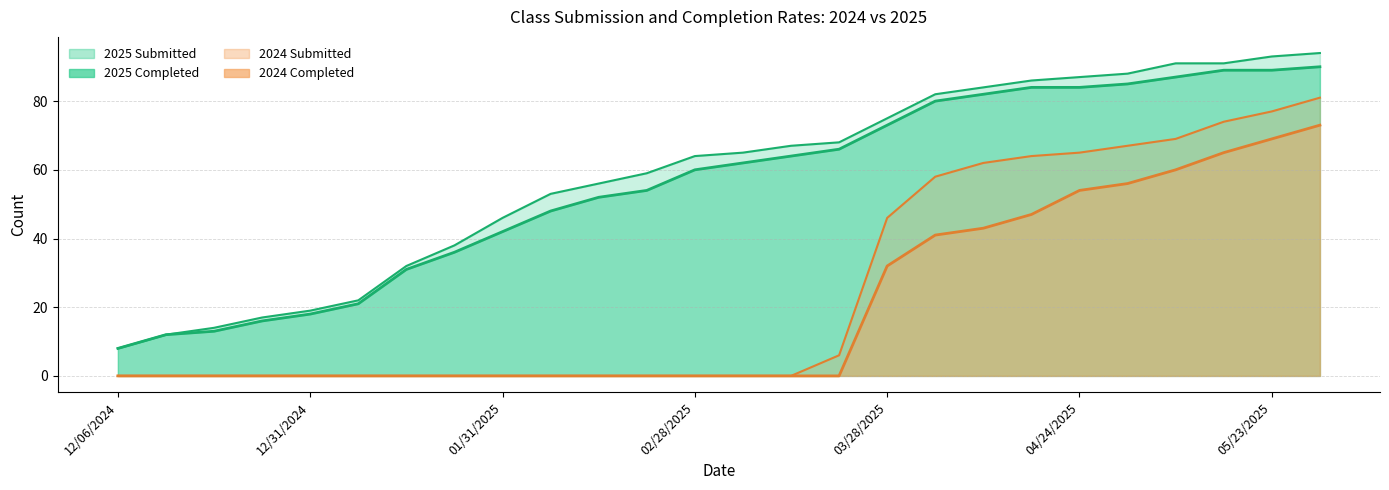

What is the difference between the maximum and minimum values in the Class of 2024 Completed series?

73